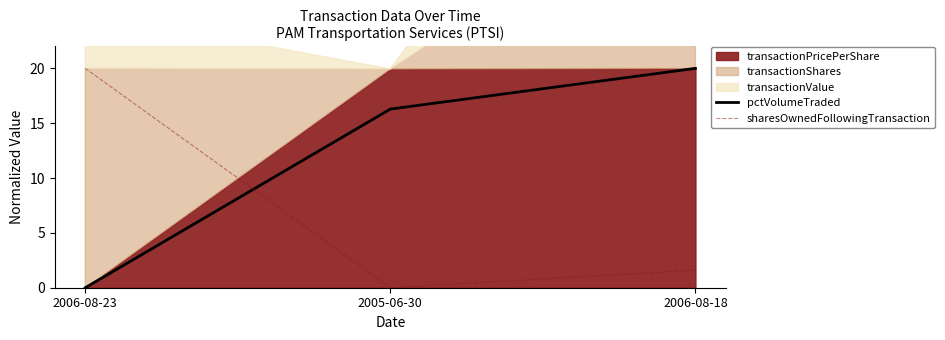

Where does the pctVolumeTraded series first go above 16?

2005-06-30